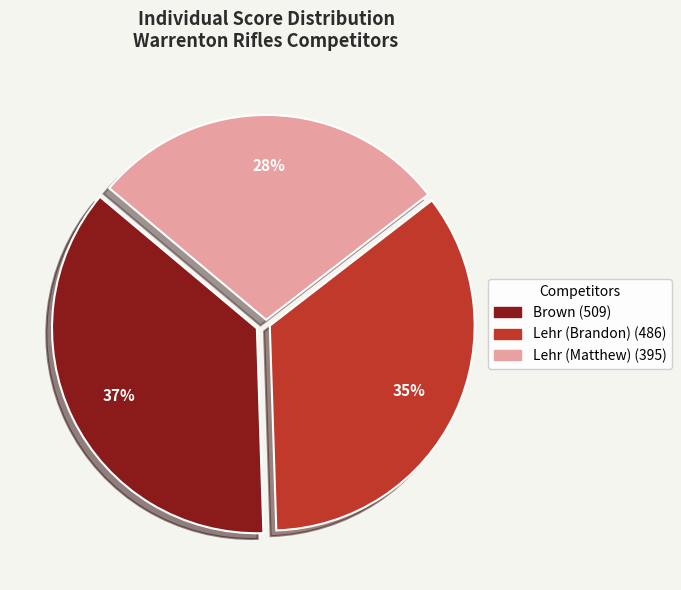

Count the number of slices in the pie.

3